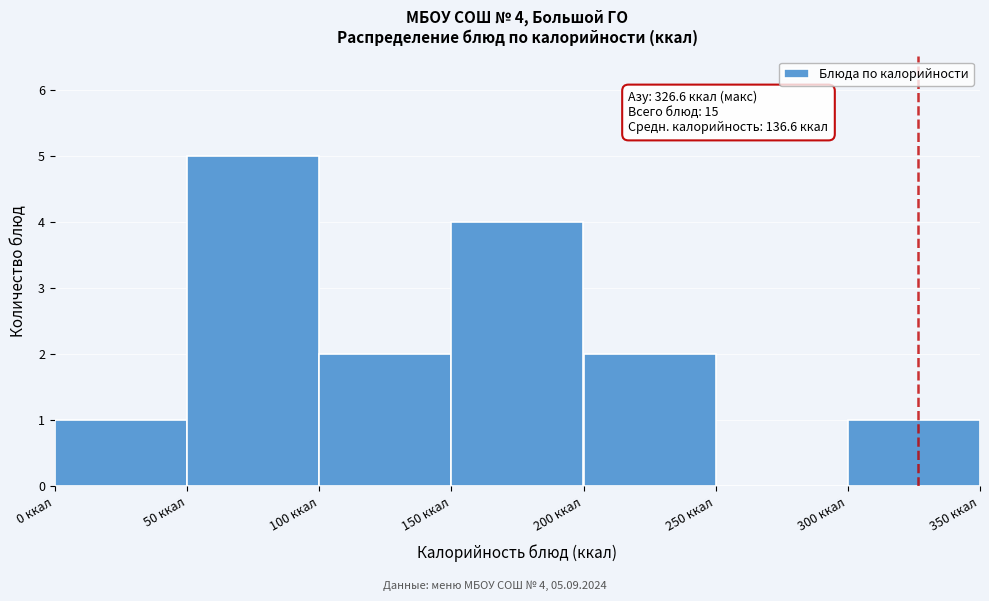

Over which range of the x-axis is the bar tallest?

50 to 100